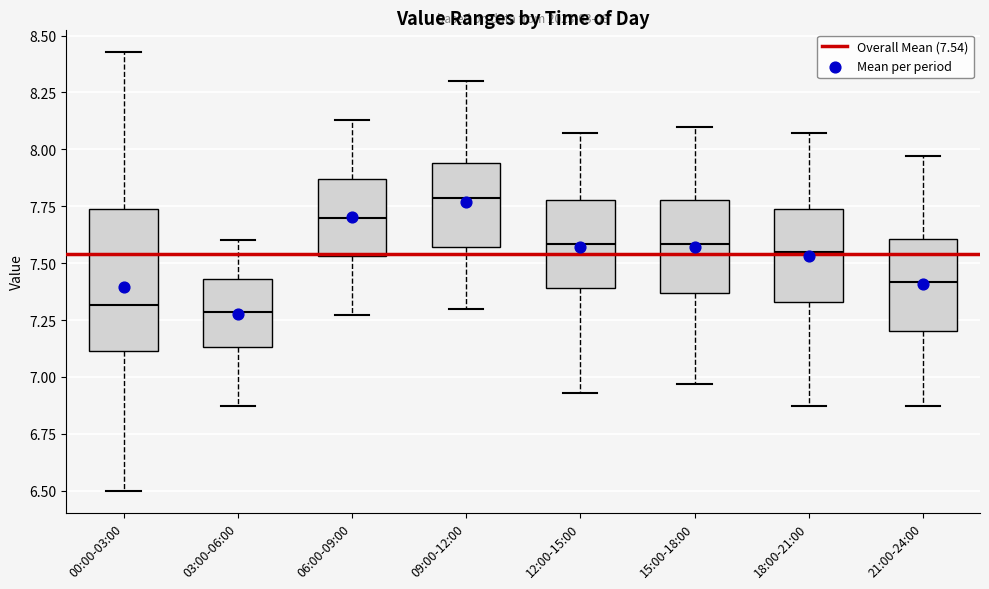

Which box is the tallest, from its lower edge to its upper edge?

00:00-03:00